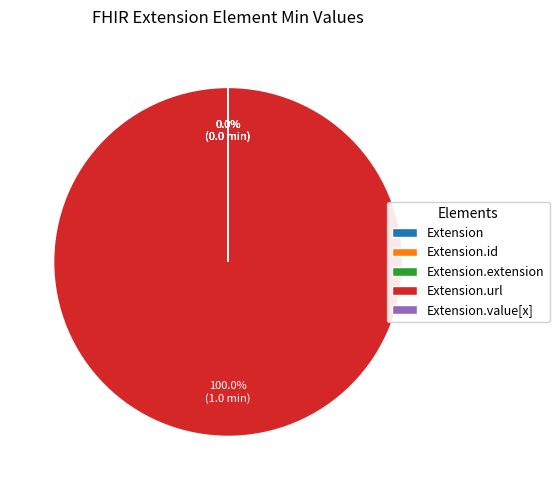

Does any single category account for the majority?

Yes